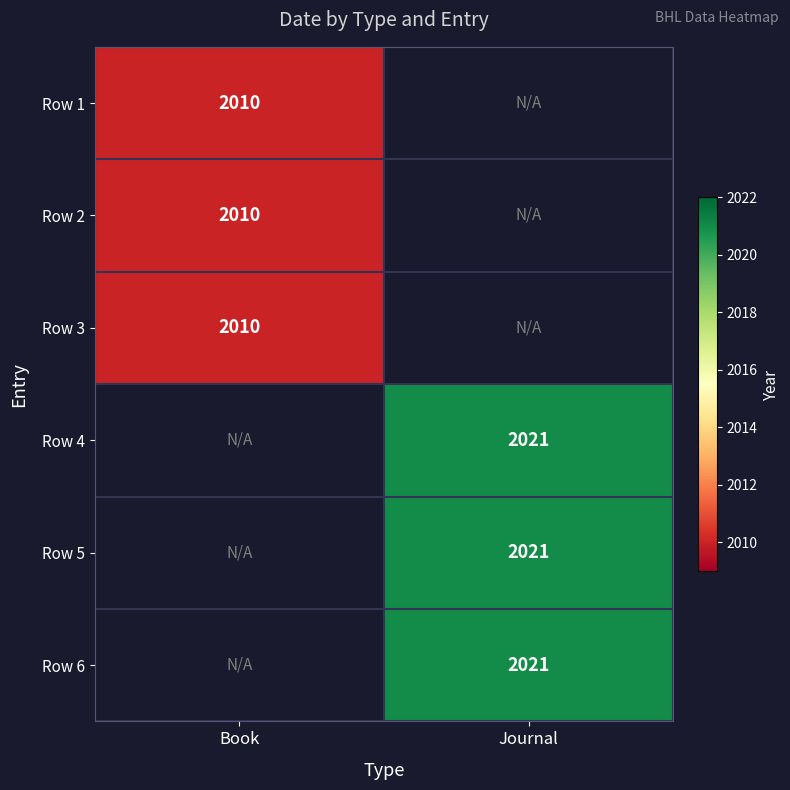

How many distinct data groups are displayed?

6